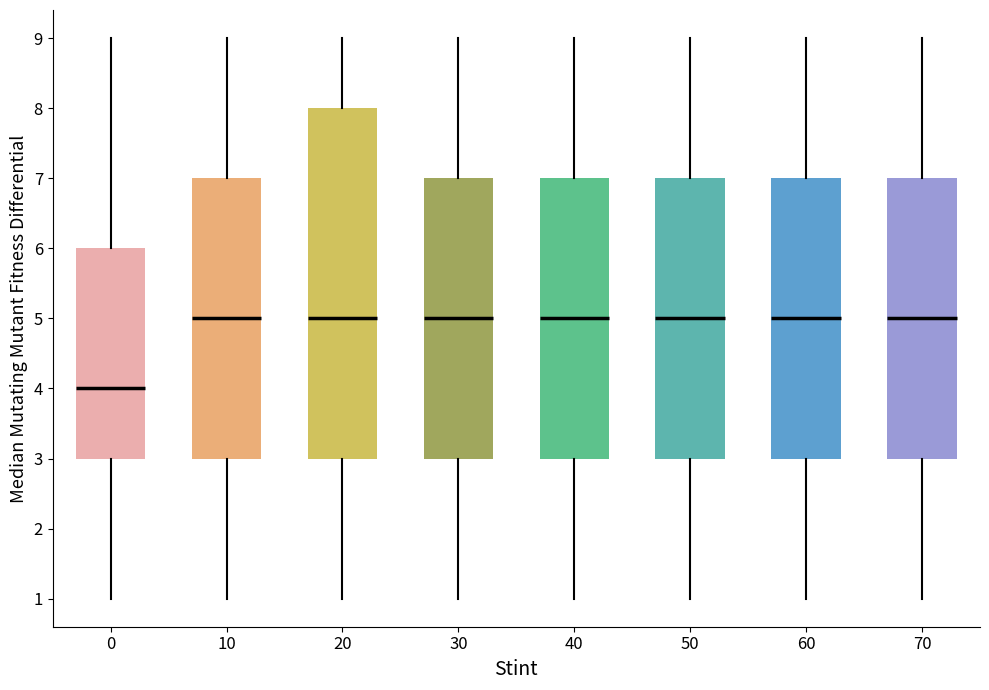

Where is the upper edge of the box at x = 20 on the y-axis? The values are not printed on the chart, so give them approximately, as read against the axis.

8